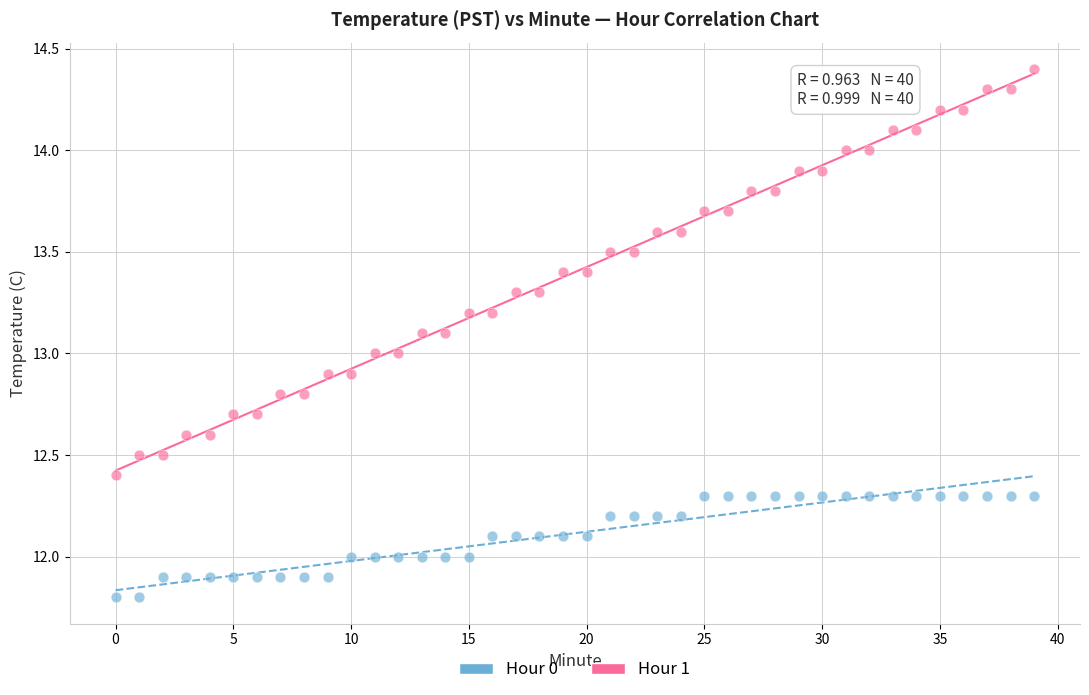

Which series contains the highest Y value?

Hour 1